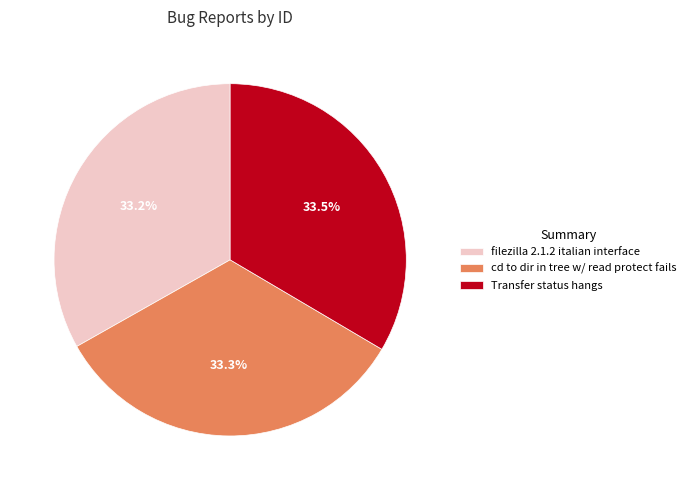

Combined, what portion of the pie is cd to dir in tree w/ read protect fails and Transfer status hangs?

66.8%